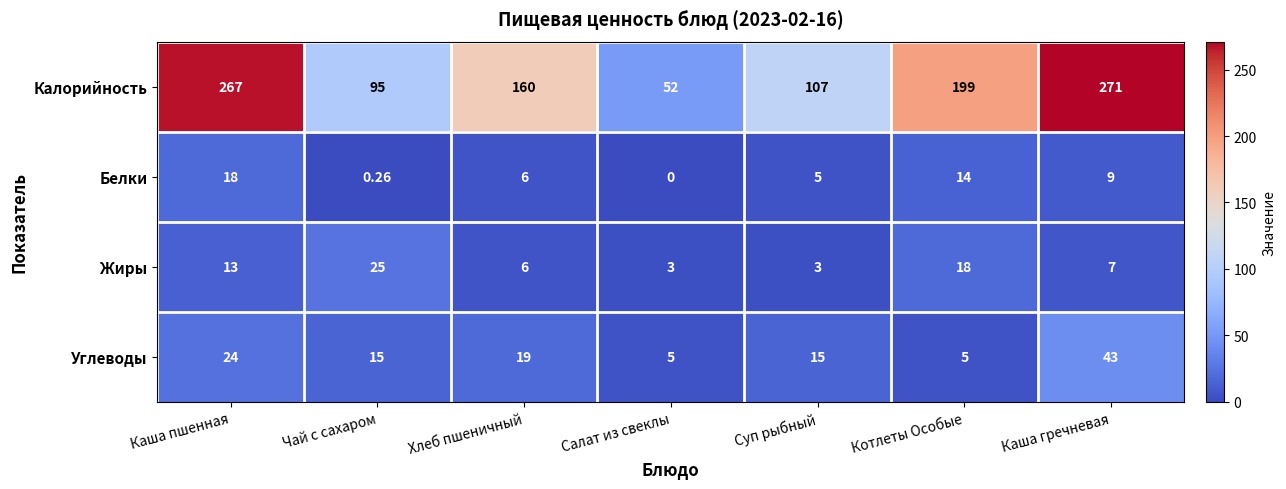

At which label does Калорийность first exceed 160?

Каша пшенная